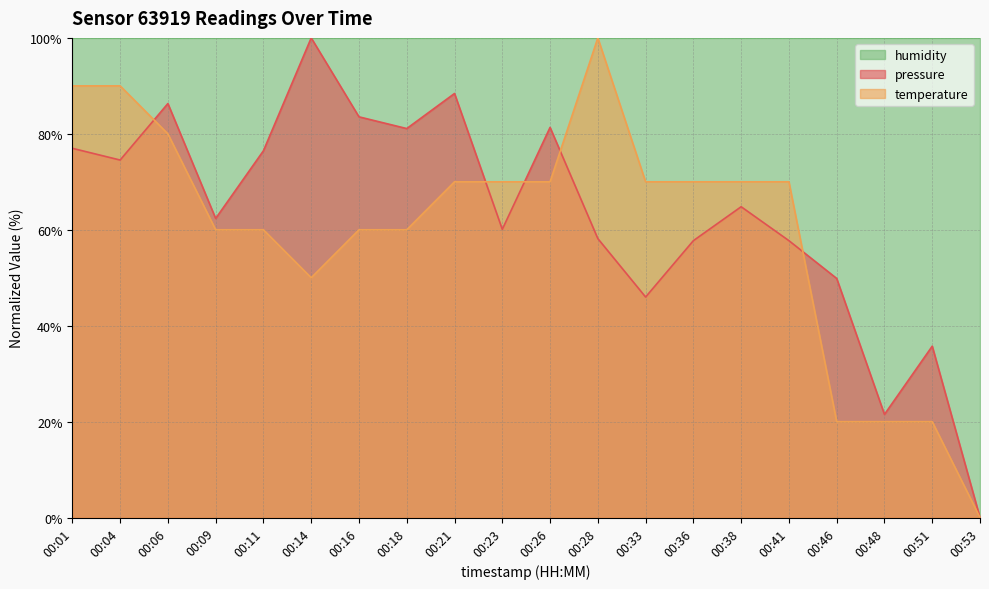

Is it true that pressure equals 81.1 at 00:18?

True